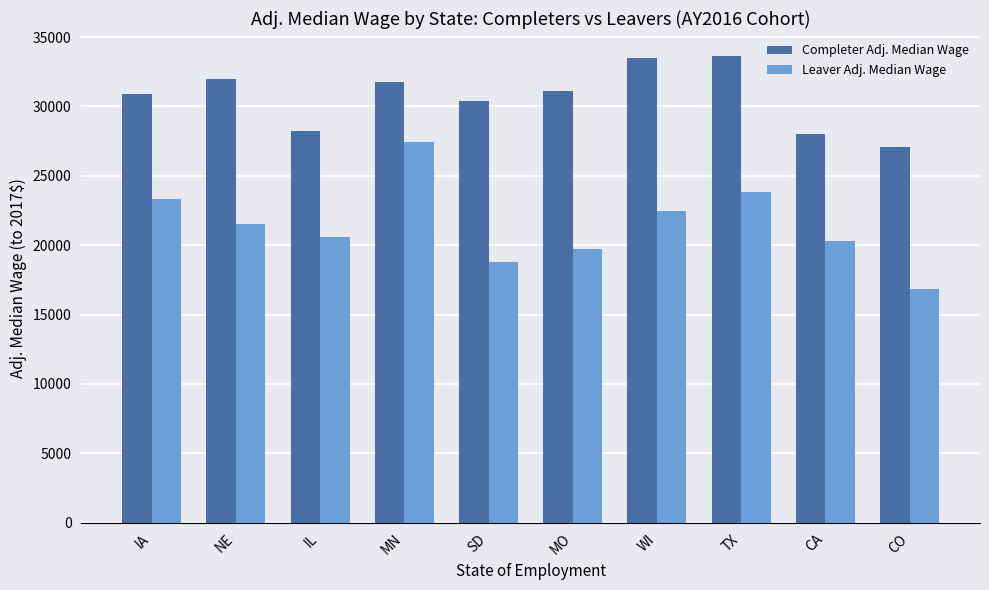

What are all the series names shown in the legend?

Completer Adj. Median Wage, Leaver Adj. Median Wage